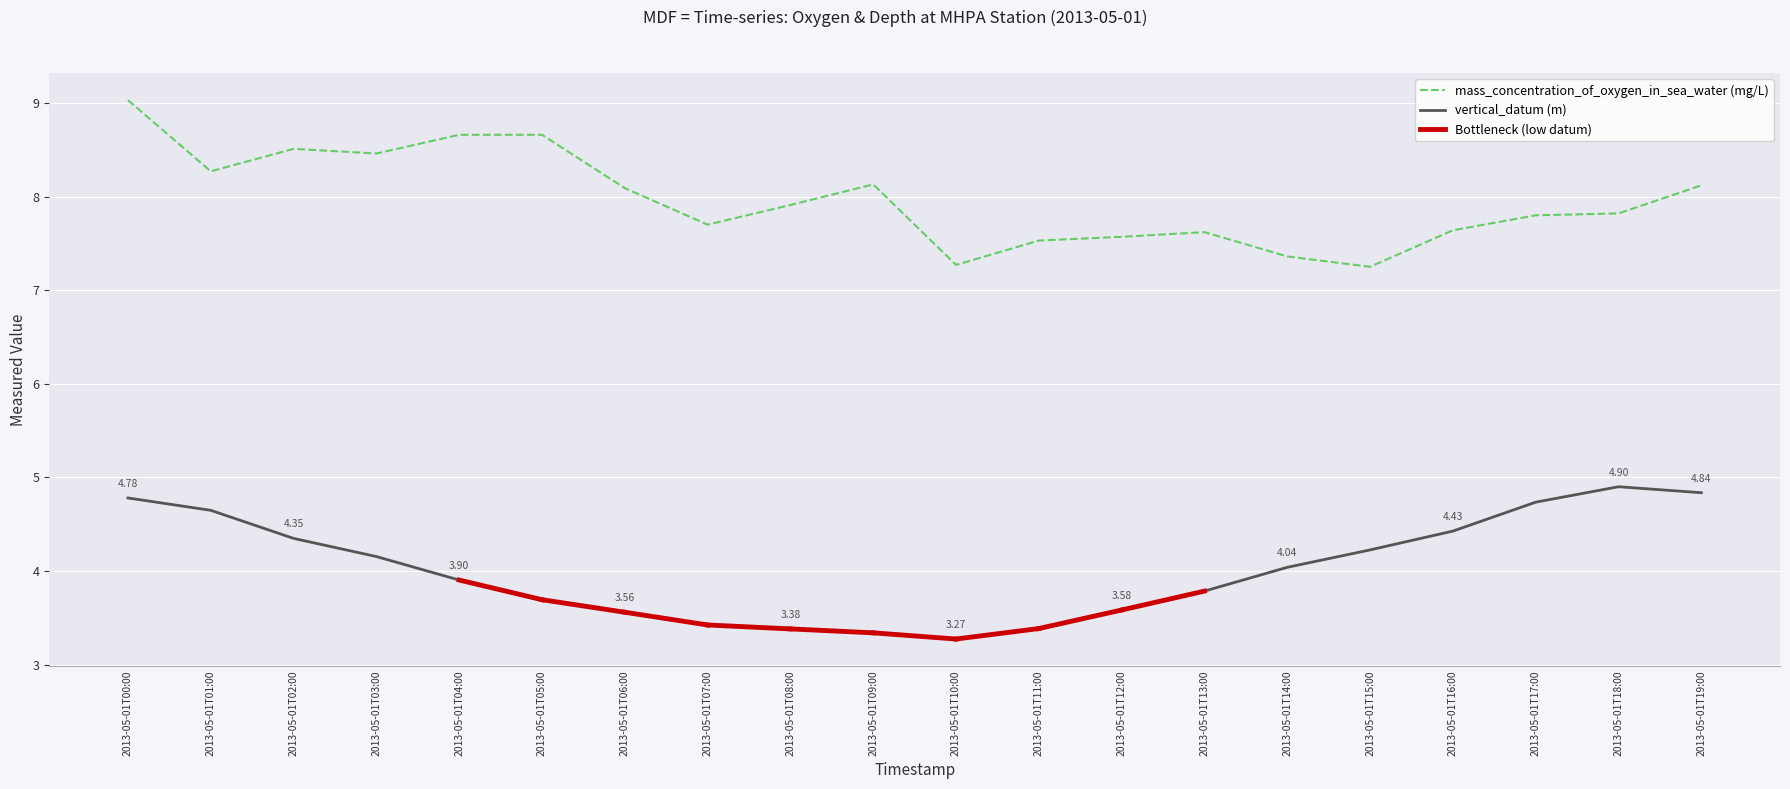

At which category is the sum across all series the highest?

2013-05-01T00:00